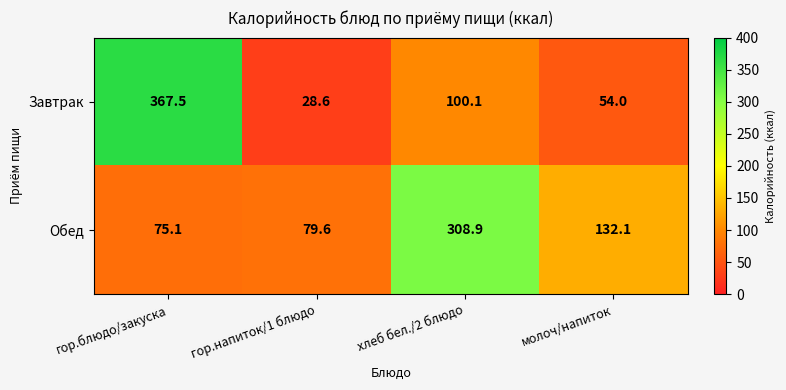

What is the spread (max minus min) of values at гор.напиток/1 блюдо?

51.0